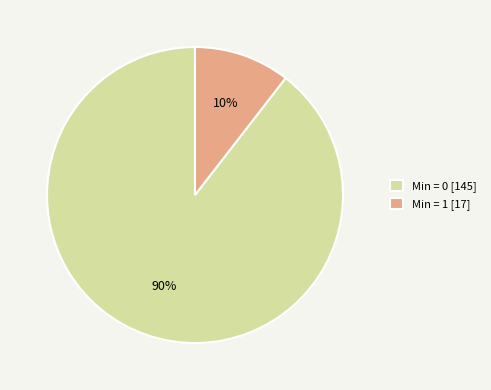

Which category accounts for the majority?

Min = 0 [145]